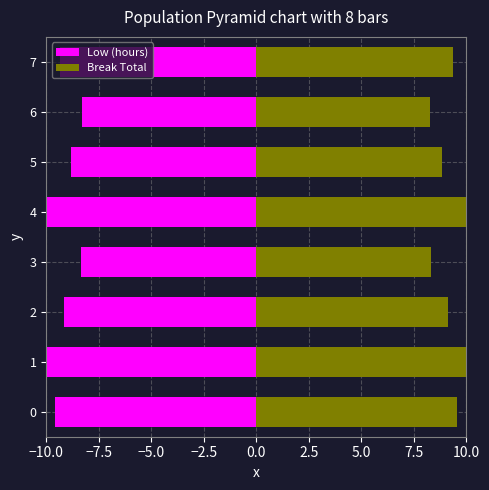

How many distinct data groups are displayed?

2